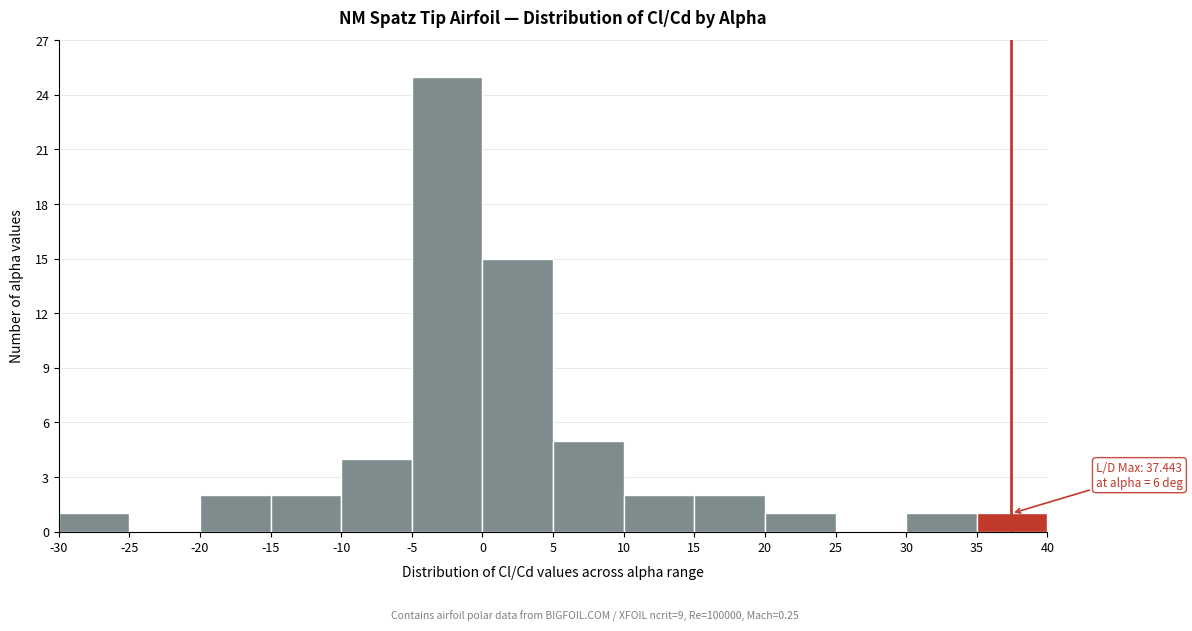

Which range on the x-axis has the tallest bar?

-5 to 0